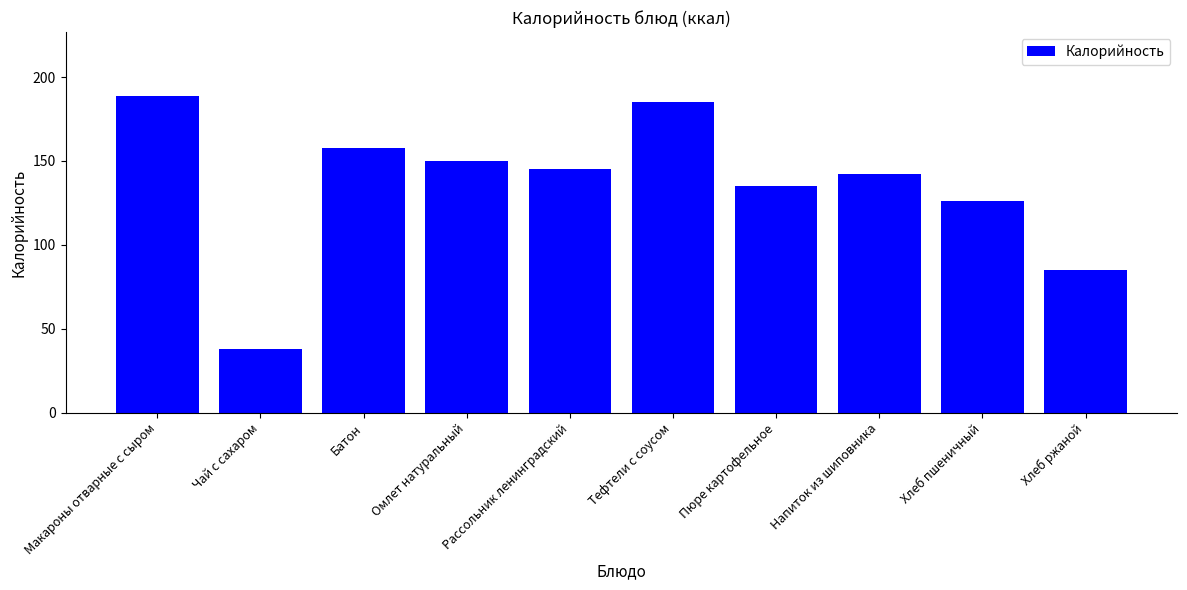

Reading left to right, transcribe all the data shown in this chart.

189	38	158	150	145	185	135	142	126	85